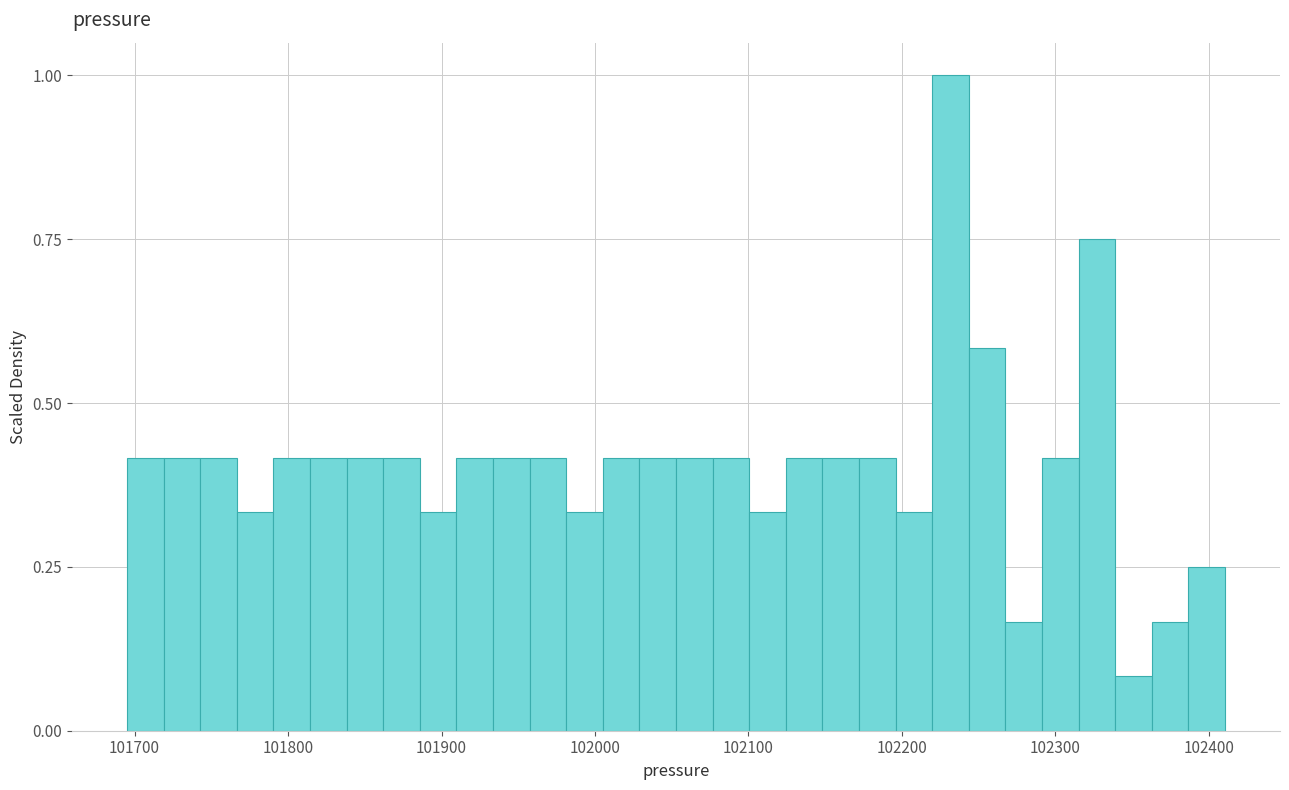

Read against the x-axis, roughly where is the centre of the tallest bar?

102230